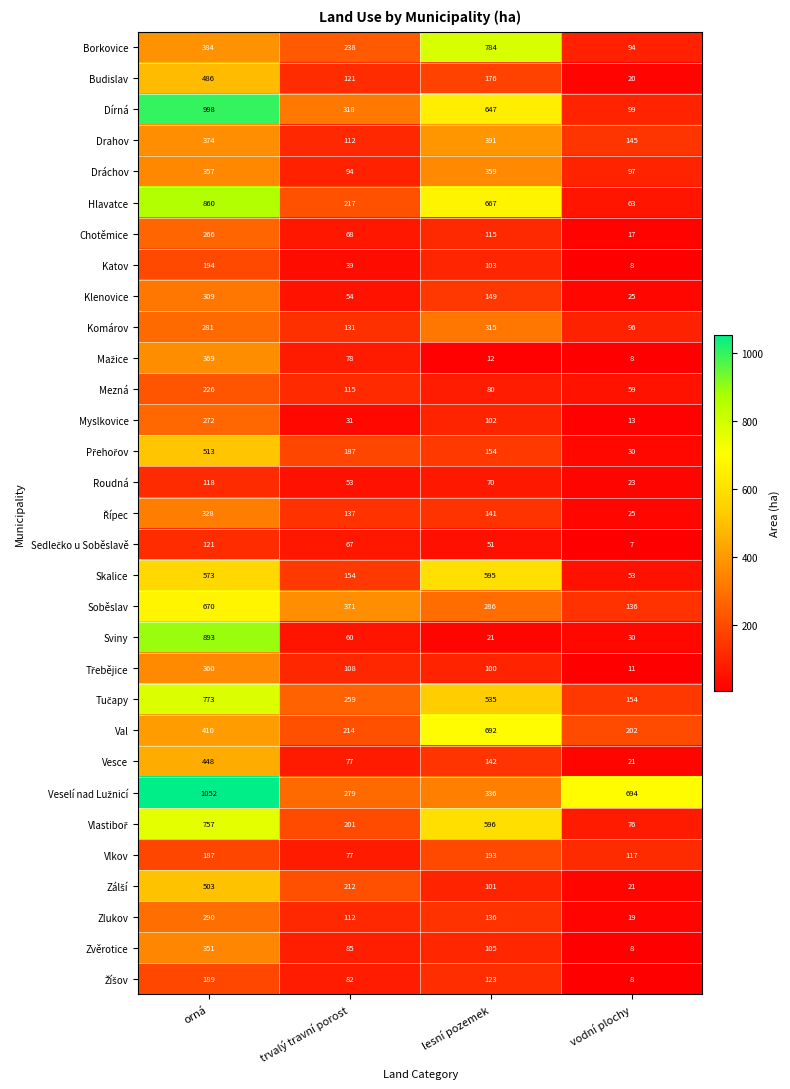

What is the spread (max minus min) of values at trvalý travní porost?

340